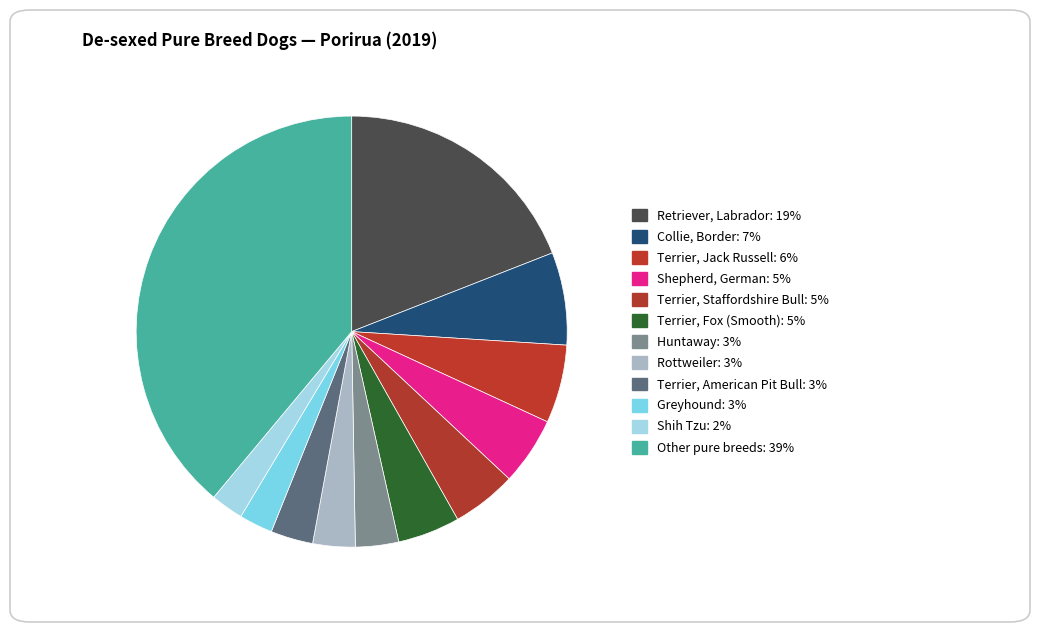

How many segments does this pie chart have?

12